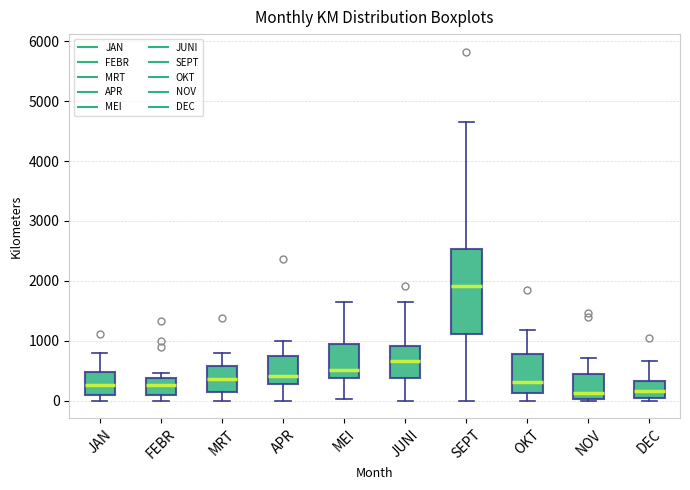

Which box is the tallest, from its lower edge to its upper edge?

SEPT